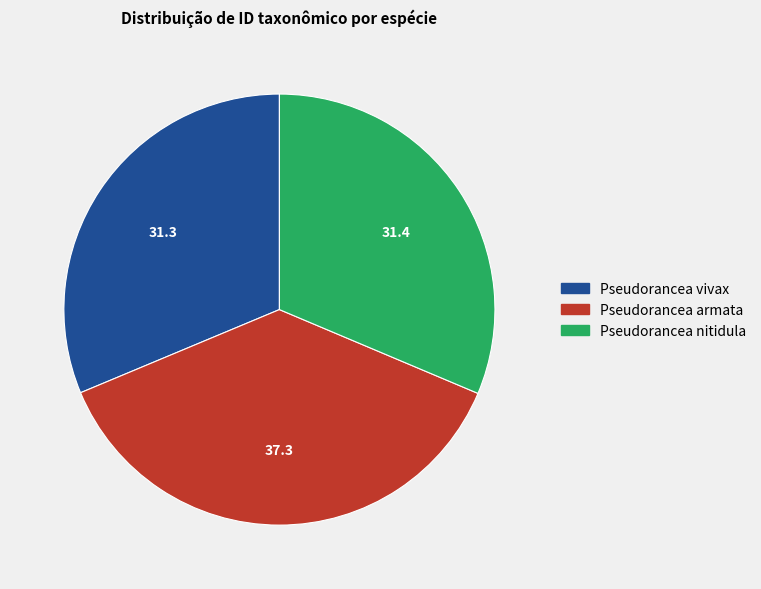

Which slice is the largest?

Pseudorancea armata